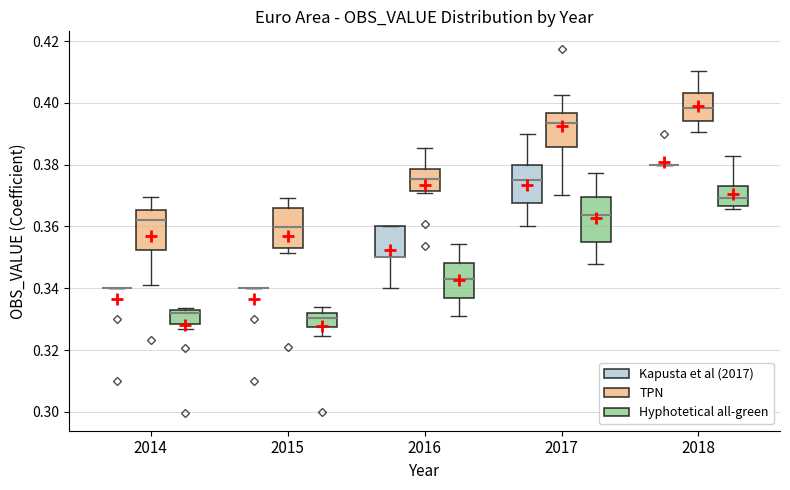

Reading left to right, transcribe this box plot: for each box, give where its median line is, the range the box spans, and where its two whiskers end, as read against the y-axis. The values are not printed on the chart, so give them approximately, as read against the axis.

2014 (Kapusta et al (2017)): box collapsed to a line at 0.340, whiskers 0.340 to 0.340
2014 (TPN): median 0.362, box 0.352 to 0.366, whiskers 0.342 to 0.370
2014 (Hyphotetical all-green): median 0.332 (just below the box's upper edge), box 0.328 to 0.332, whiskers 0.326 to 0.334
2015 (Kapusta et al (2017)): box collapsed to a line at 0.340, whiskers 0.340 to 0.340
2015 (TPN): median 0.360, box 0.354 to 0.366, whiskers 0.352 to 0.370
2015 (Hyphotetical all-green): median 0.330, box 0.328 to 0.332, whiskers 0.324 to 0.334
2016 (Kapusta et al (2017)): median 0.350 (drawn on the box's lower edge), box 0.350 to 0.360, whiskers 0.340 to 0.360
2016 (TPN): median 0.376, box 0.372 to 0.378, whiskers 0.370 to 0.386
2016 (Hyphotetical all-green): median 0.342, box 0.336 to 0.348, whiskers 0.332 to 0.354
2017 (Kapusta et al (2017)): median 0.376, box 0.368 to 0.380, whiskers 0.360 to 0.390
2017 (TPN): median 0.394, box 0.386 to 0.396, whiskers 0.370 to 0.402
2017 (Hyphotetical all-green): median 0.364, box 0.356 to 0.370, whiskers 0.348 to 0.378
2018 (Kapusta et al (2017)): box collapsed to a line at 0.380, whiskers 0.380 to 0.380
2018 (TPN): median 0.398, box 0.394 to 0.404, whiskers 0.390 to 0.410
2018 (Hyphotetical all-green): median 0.370, box 0.366 to 0.374, whiskers 0.366 (just below the box's lower edge) to 0.382